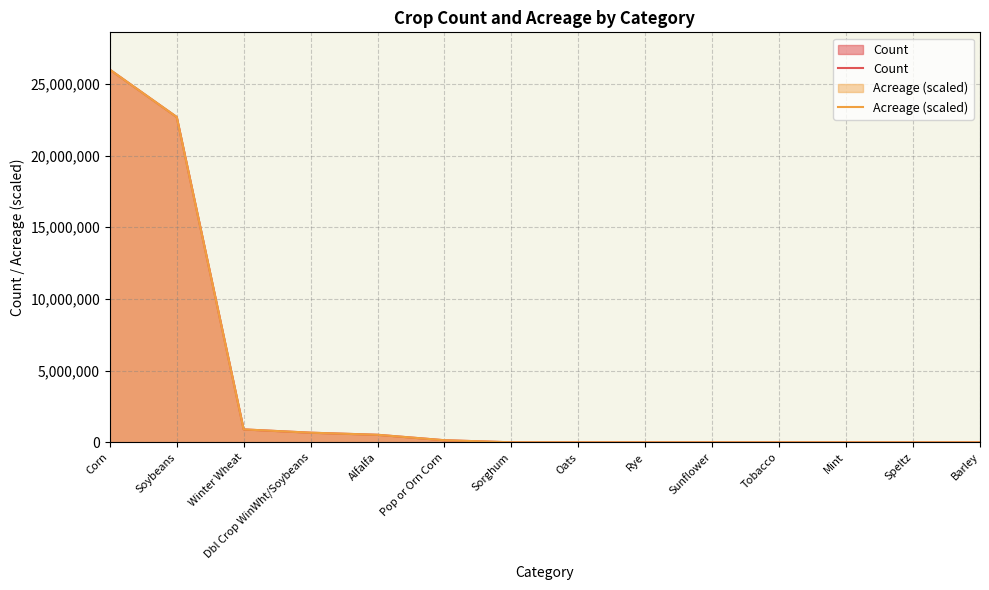

After their last crossing, which series has the higher values: Acreage (scaled) or Count?

Acreage (scaled)